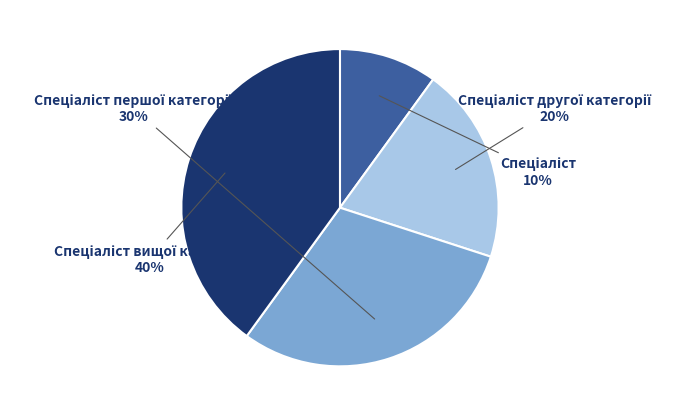

Count the number of slices in the pie.

4